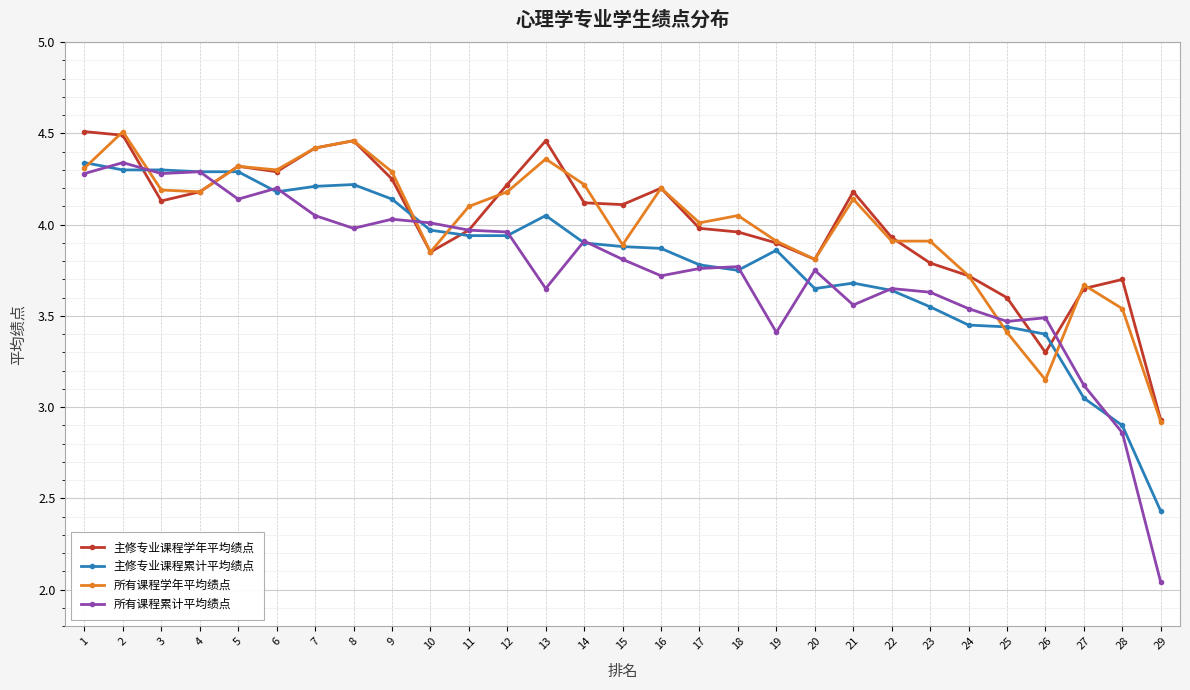

True or false: 所有课程学年平均绩点 has a value of 3.9 at 15.

True